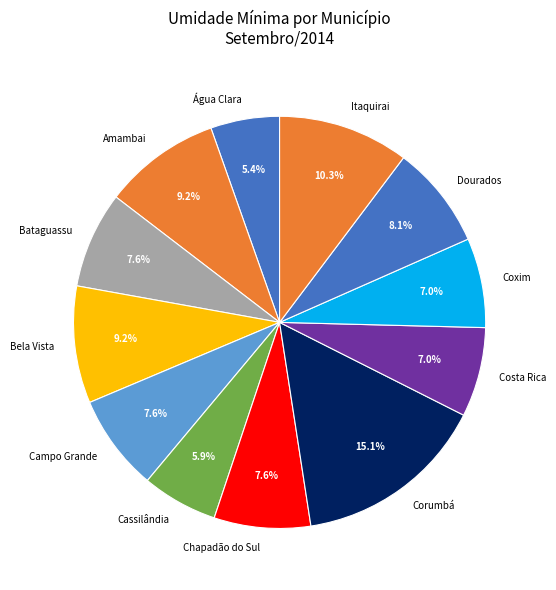

Count the number of slices in the pie.

12